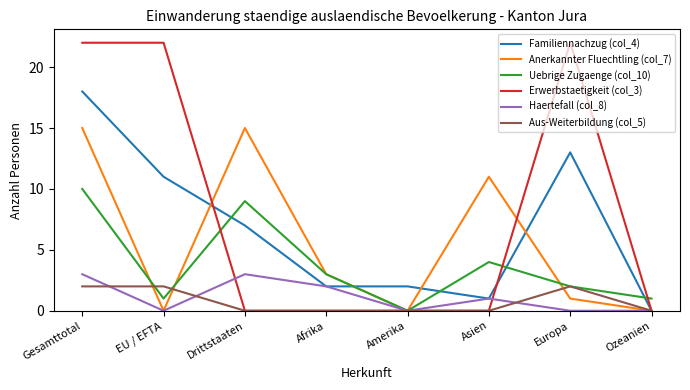

Rank the series by their maximum value, from highest to lowest.

Erwerbstaetigkeit (col_3), Familiennachzug (col_4), Anerkannter Fluechtling (col_7), Uebrige Zugaenge (col_10), Haertefall (col_8), Aus-Weiterbildung (col_5)